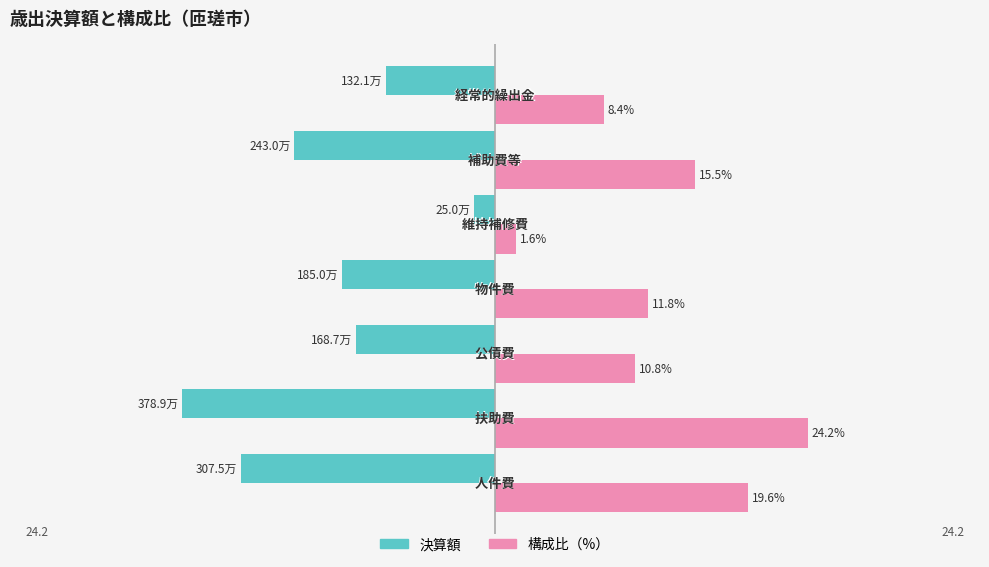

Rank the series by their maximum value, from lowest to highest.

決算額, 構成比（%）